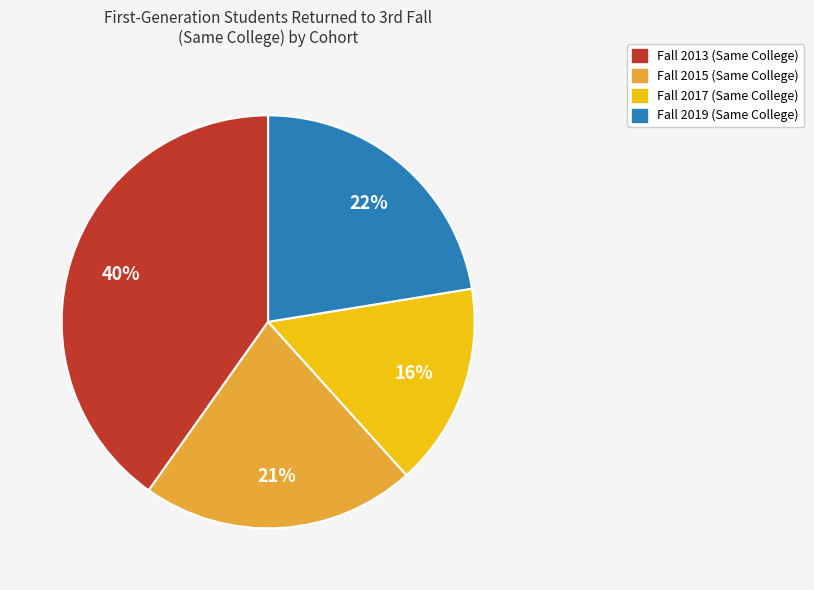

To the nearest percent, what is the difference between the largest and smallest slice percentages?

24%